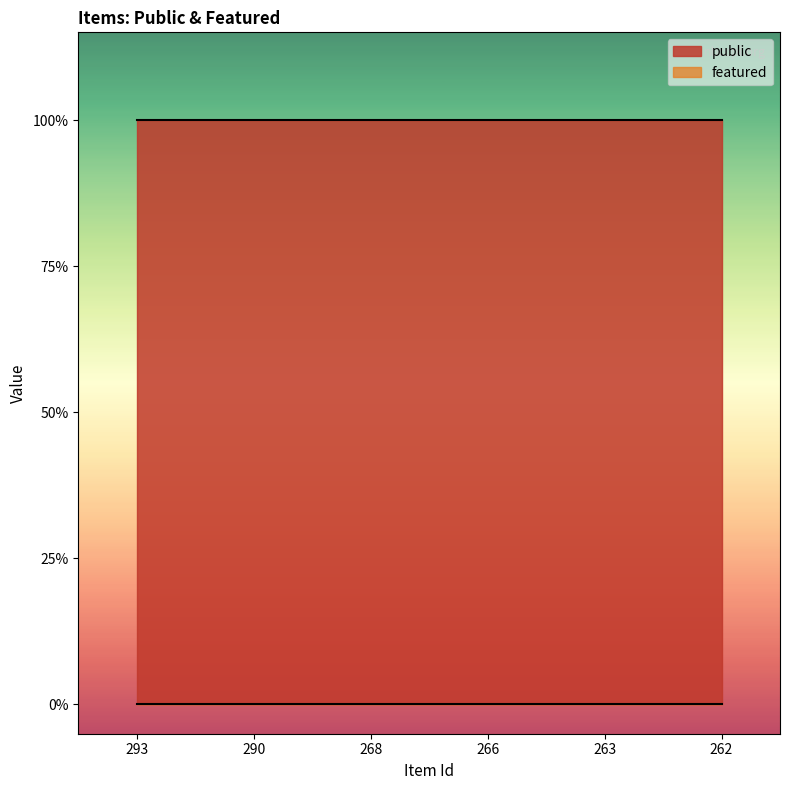

True or false: featured and public intersect in this chart.

False